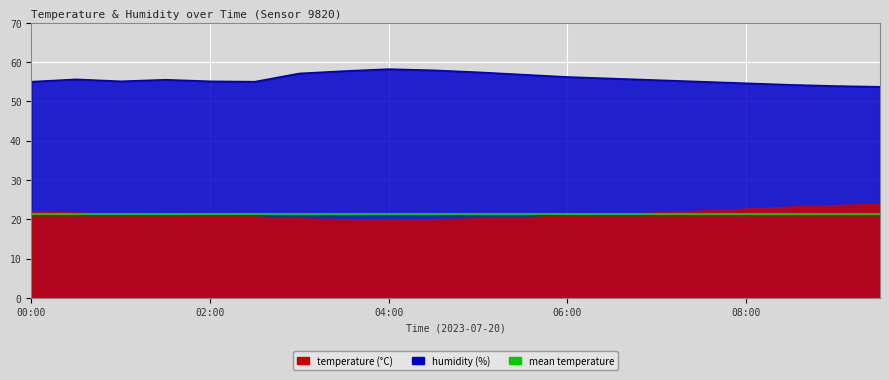

Between 05:30 and 06:00, which series saw the biggest shift?

humidity